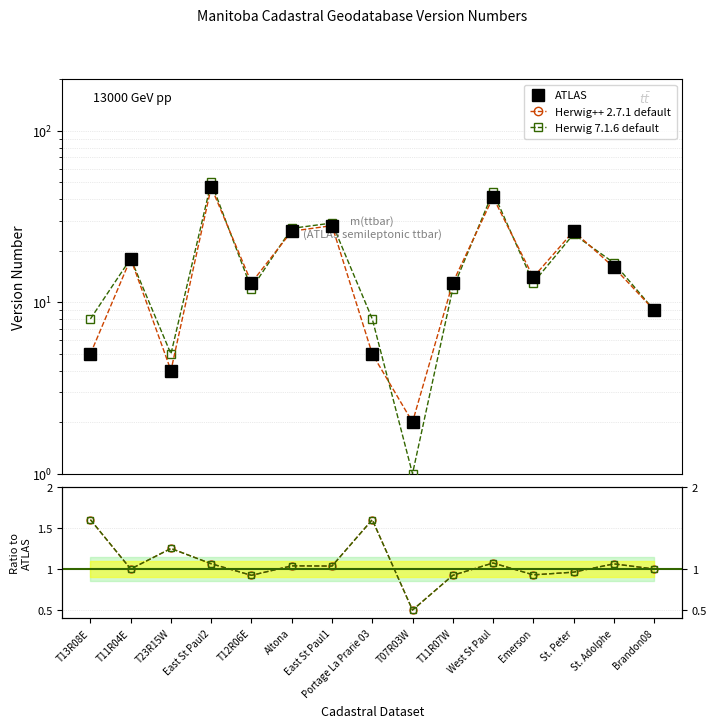

True or false: Herwig 7.1.6 default has a value of 0.9 at Emerson.

True